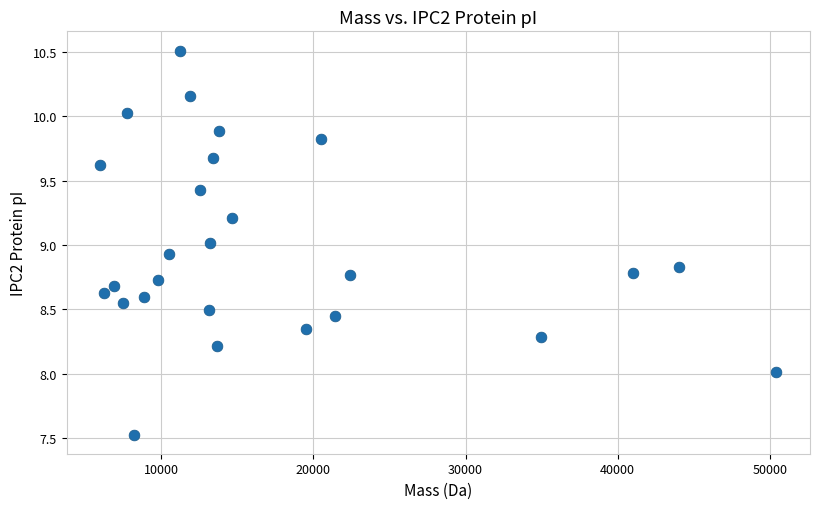

What is the range of X values (max minus min)?

44438.2